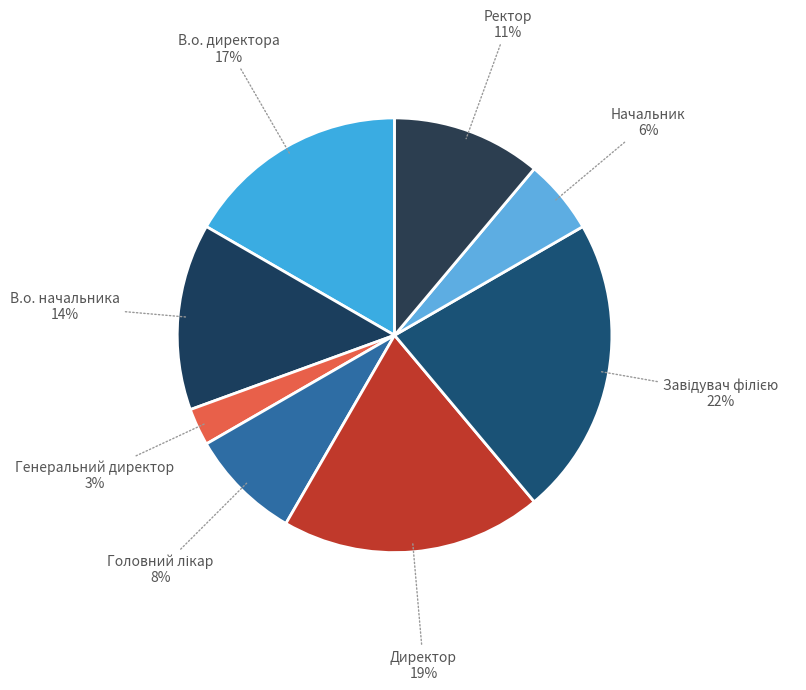

Which category has the smallest portion of the pie?

Генеральний директор